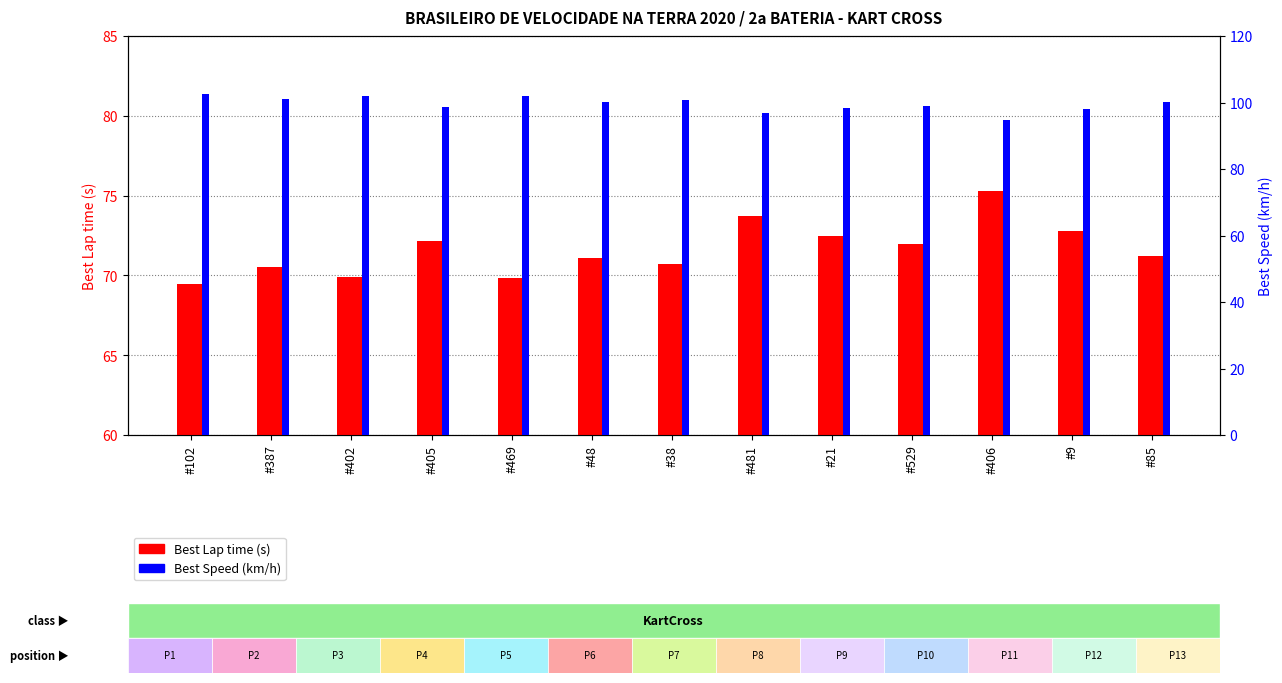

What is the approximate value of Best Lap time at #387?

70.5